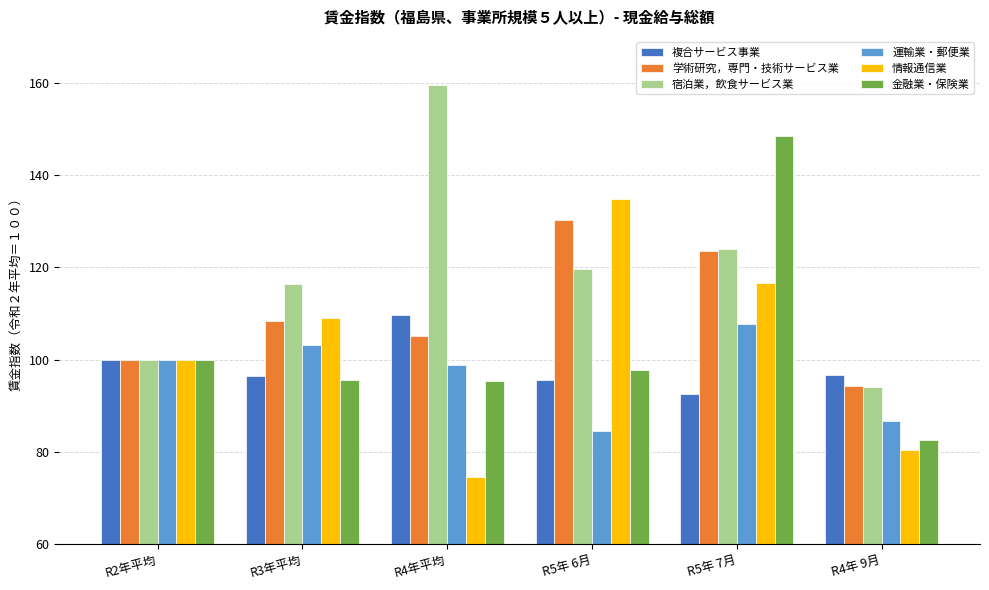

What is the average value of the 運輸業・郵便業 series?

96.8